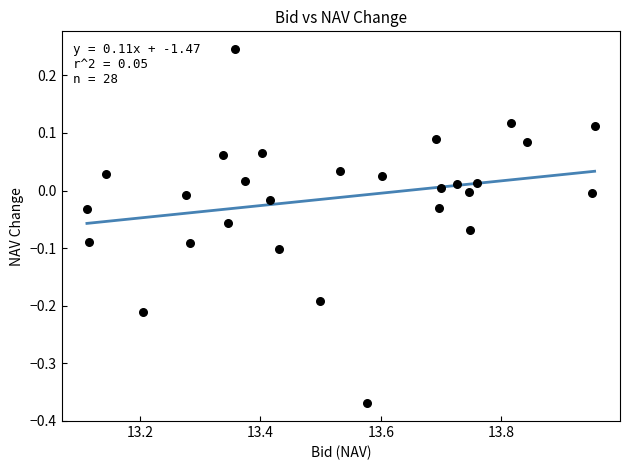

What is the range of Y values (max minus min)?

0.6